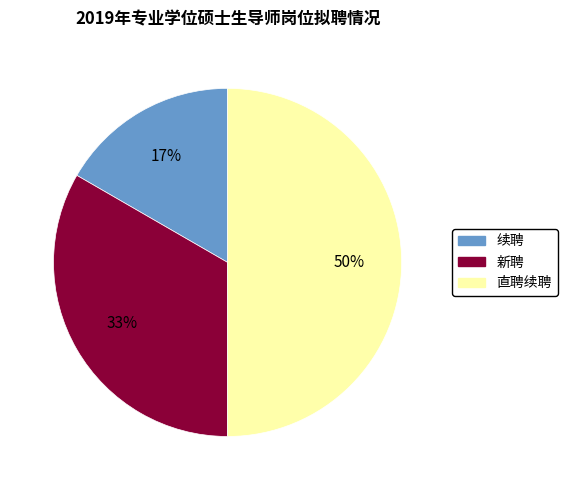

Rank the categories by value from highest to lowest.

直聘续聘, 新聘, 续聘